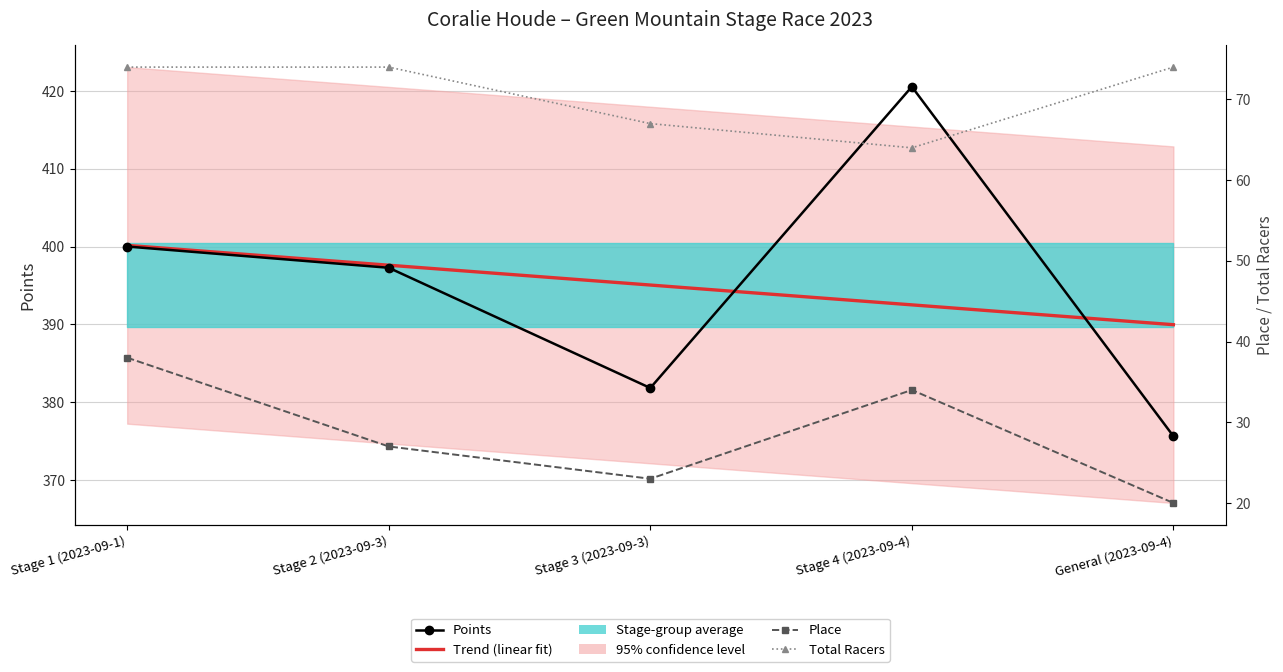

How many lines are shown in the chart?

4